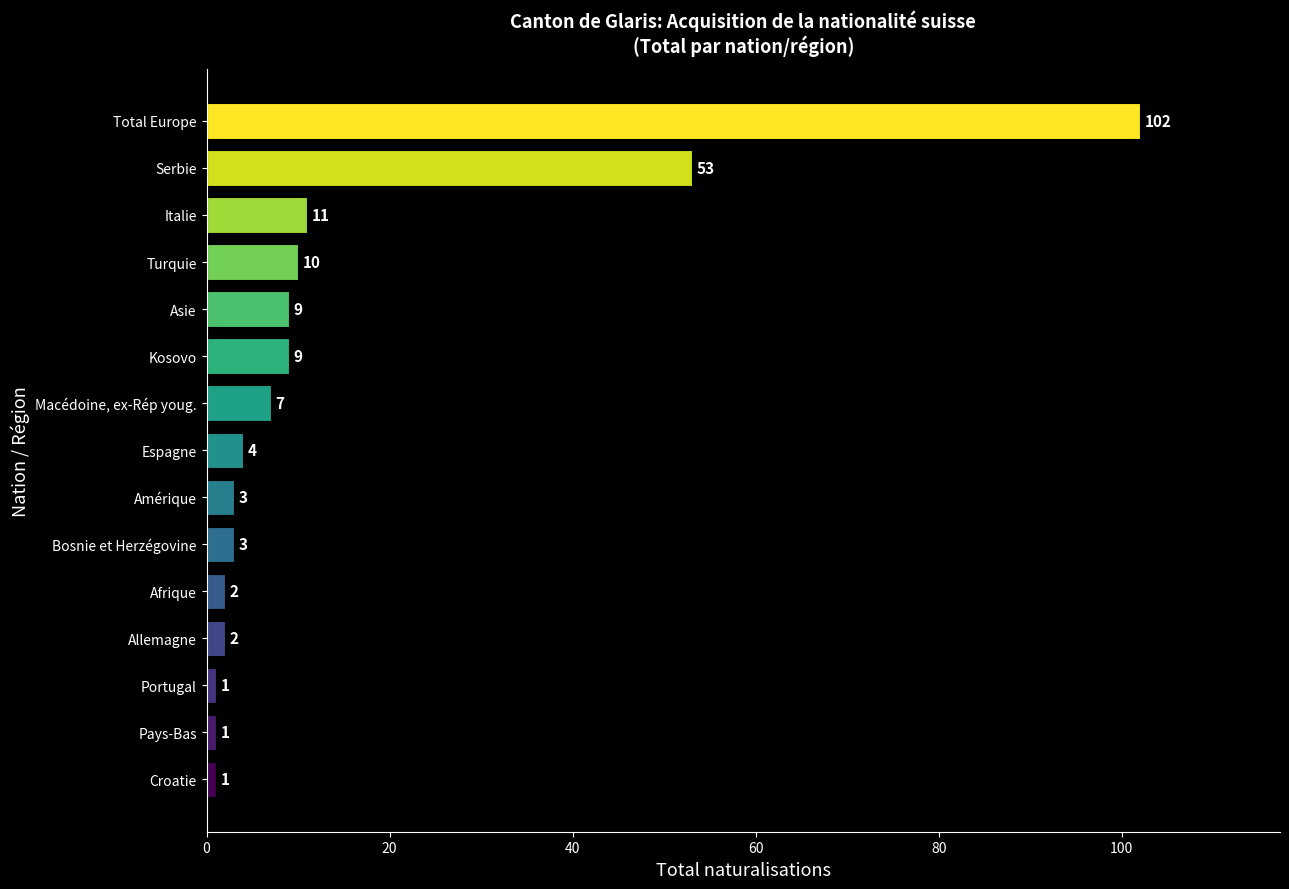

What is the difference between the second highest and minimum values?

52